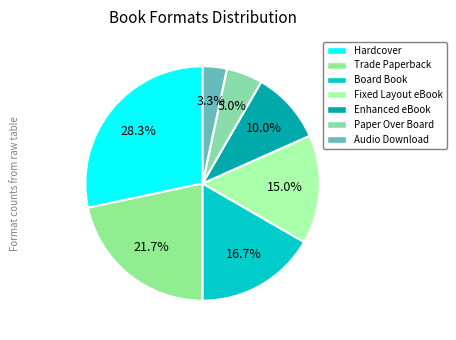

Is there a majority slice in this chart?

No